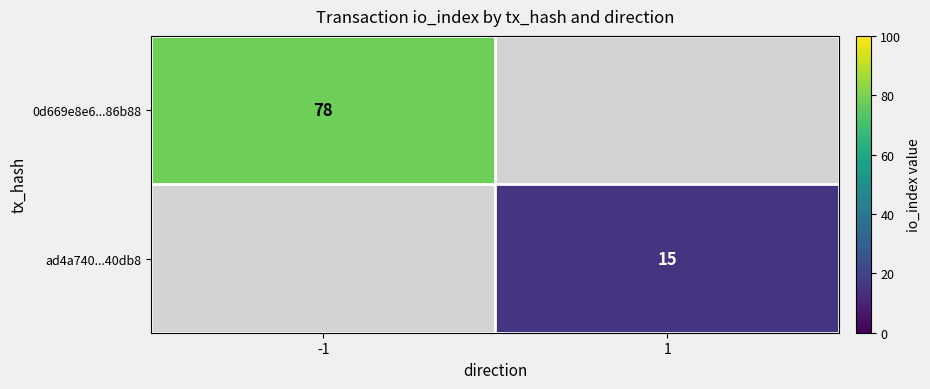

How many distinct data groups are displayed?

2